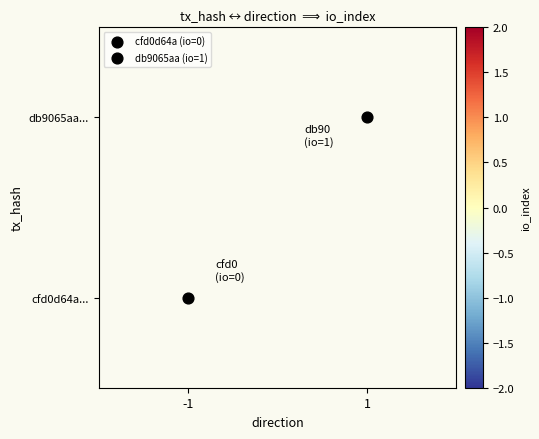

What is the maximum value shown in the chart?

1.0